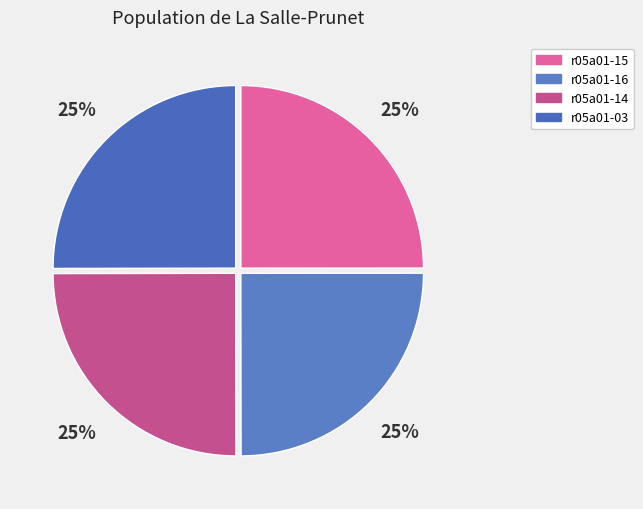

How much of the chart is everything except r05a01-03?

75.0%